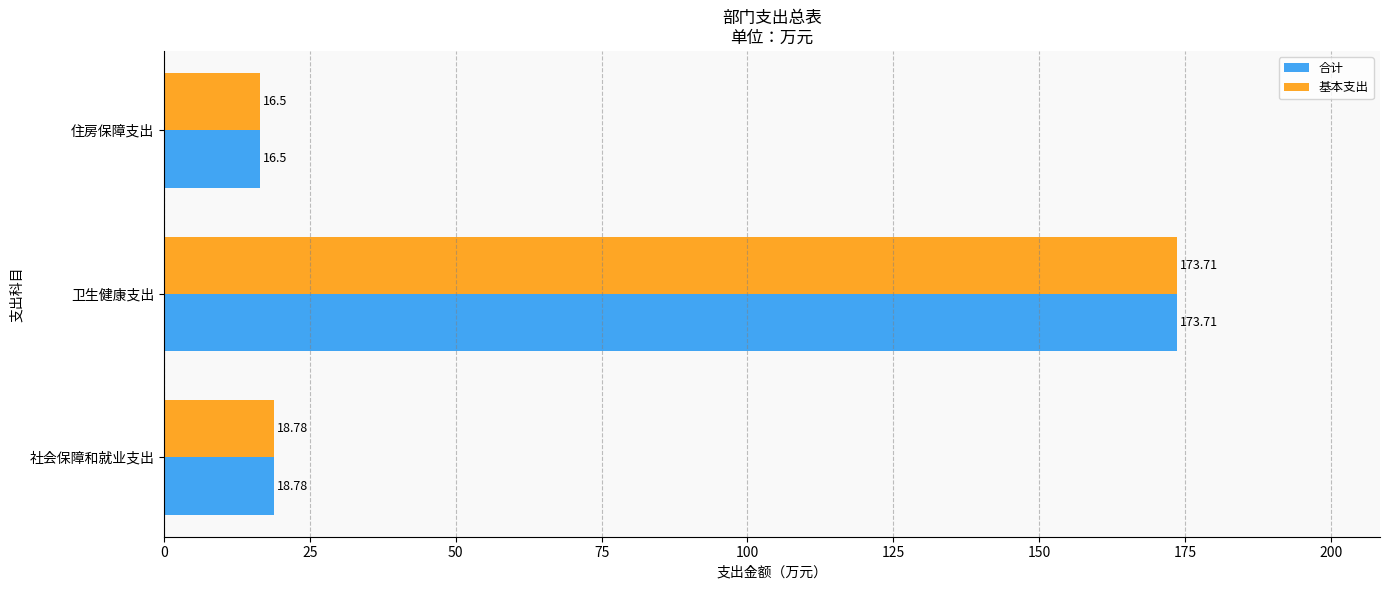

Is the value of 基本支出 at 社会保障和就业支出 greater than the value of 合计 at 住房保障支出?

Yes